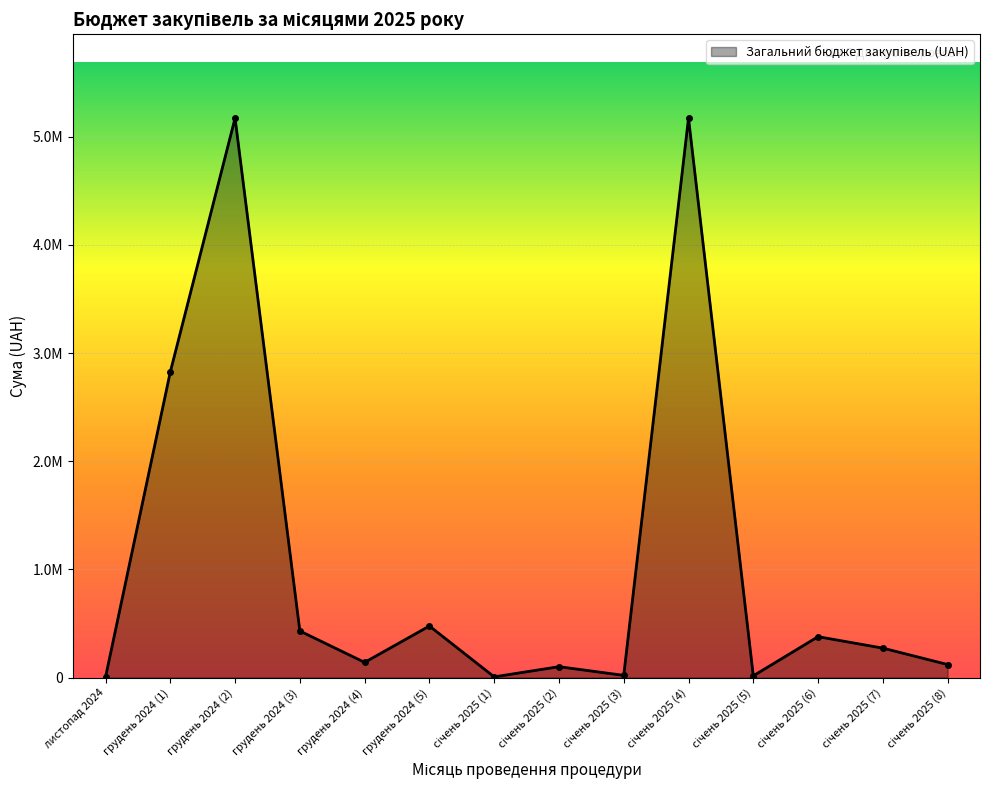

Does the chart have visible grid lines?

Yes